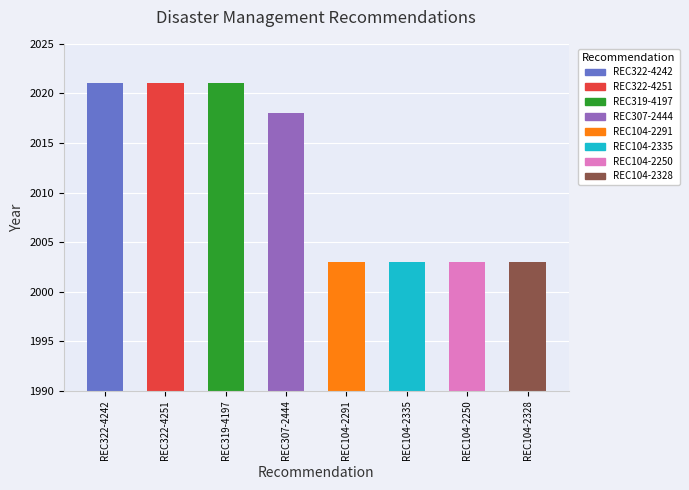

The value at REC319-4197 is 746. True or false?

False